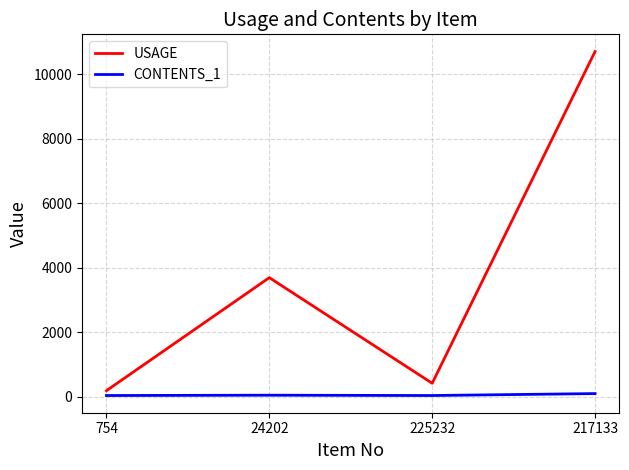

True or false: USAGE and CONTENTS_1 cross at least once.

False